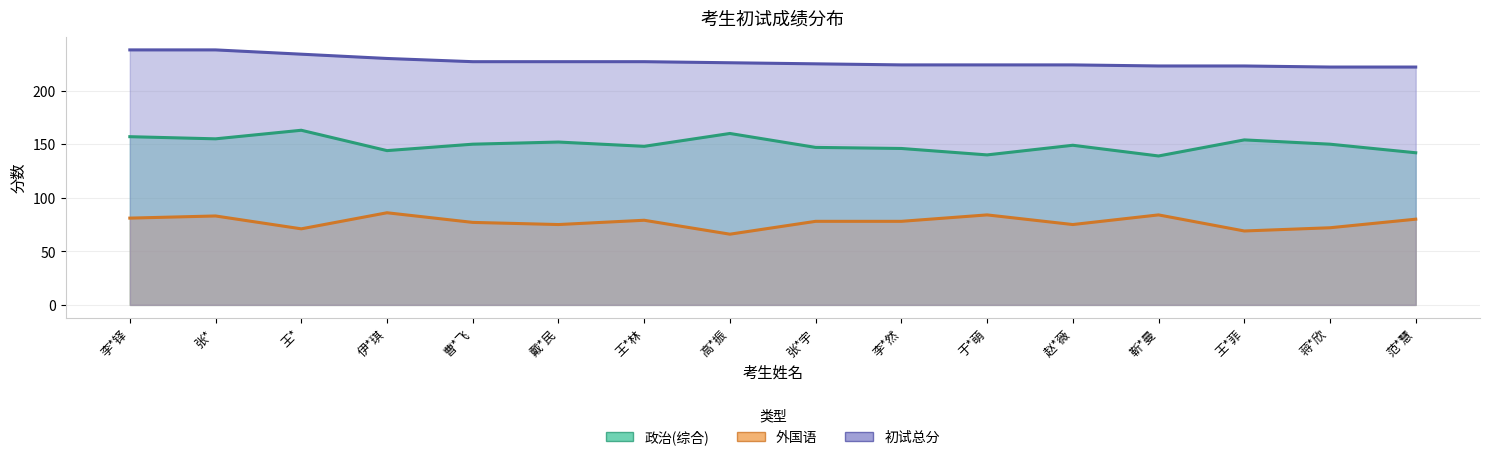

What is the value of the 初试总分 point at the 3rd from the left?

234